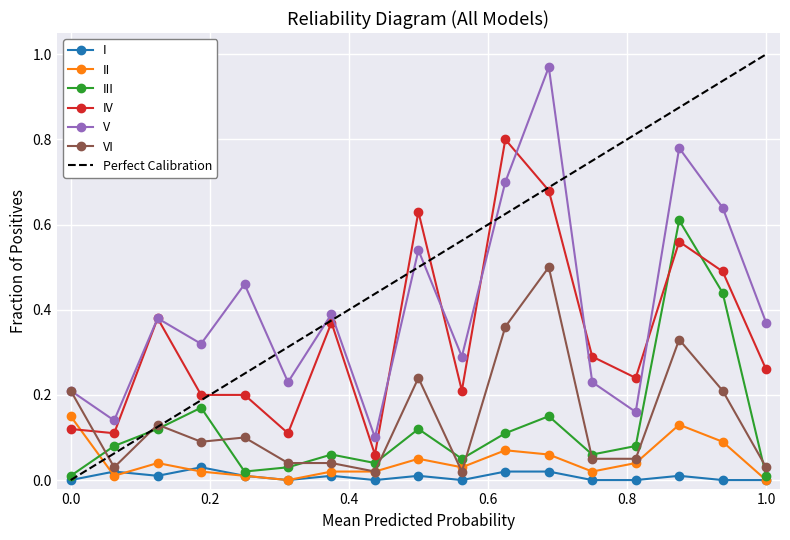

Where is the first local minimum for IV?

2